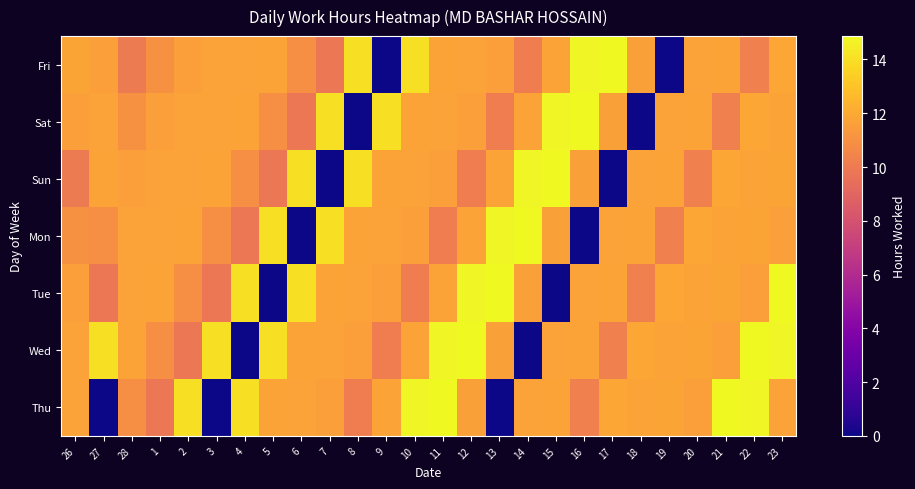

Which series has the largest range (max minus min)?

Fri